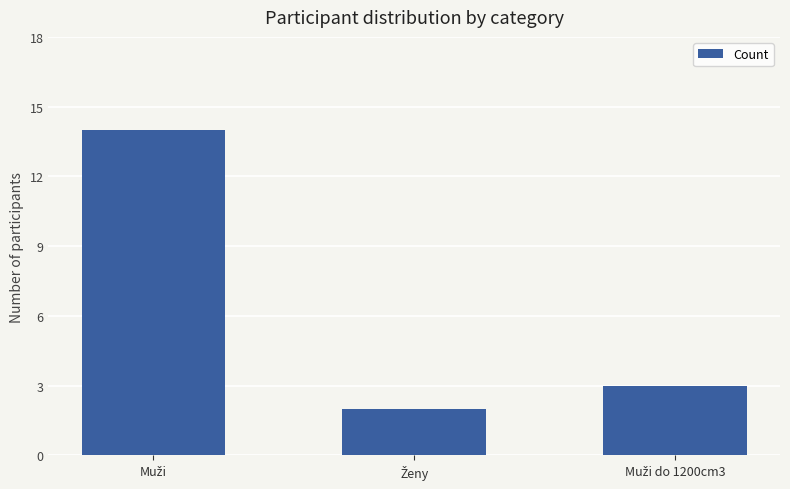

What is the average value?

6